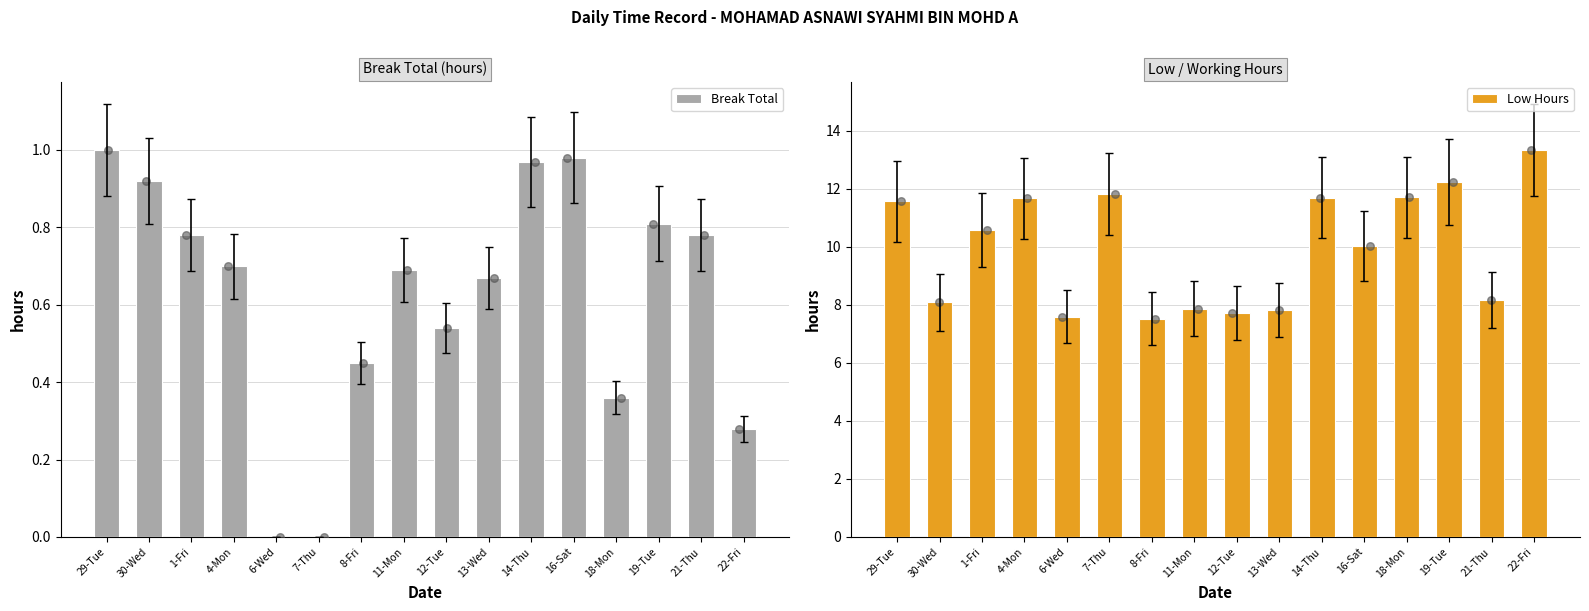

What is the total value across all series at 18-Mon?

12.1